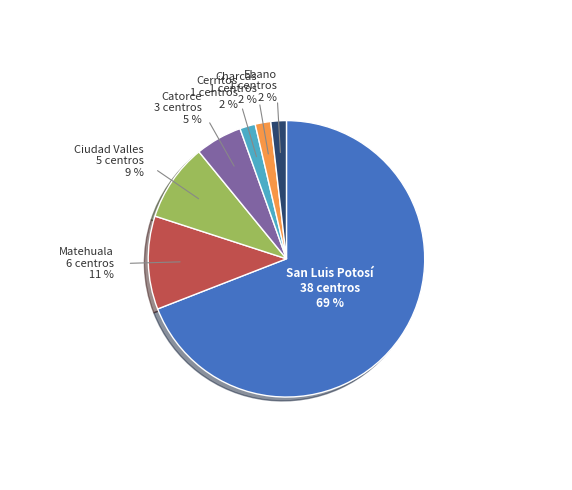

Does any single category account for the majority?

Yes